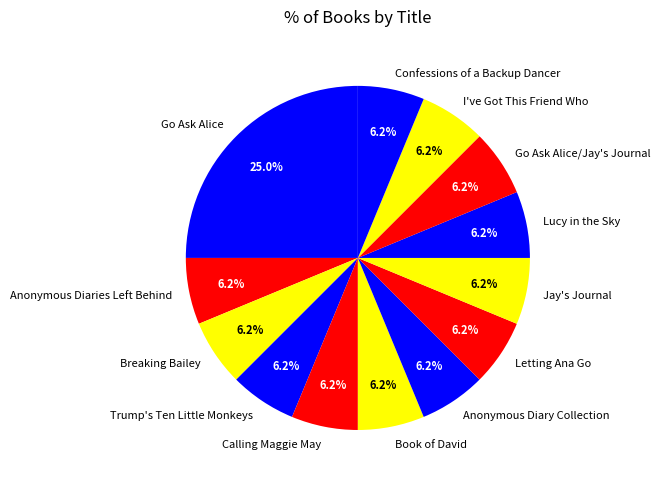

Between Go Ask Alice/Jay's Journal and Go Ask Alice, which is larger?

Go Ask Alice